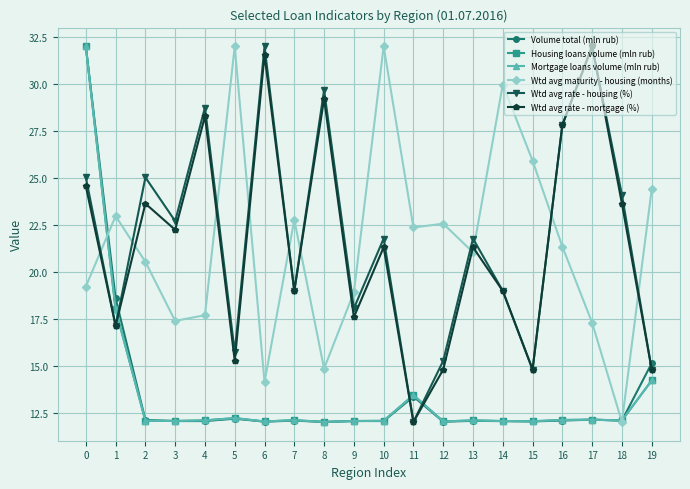

Is the value of Mortgage loans volume (mln rub) at 6 greater than the value of Wtd avg rate - housing (%) at 15?

No